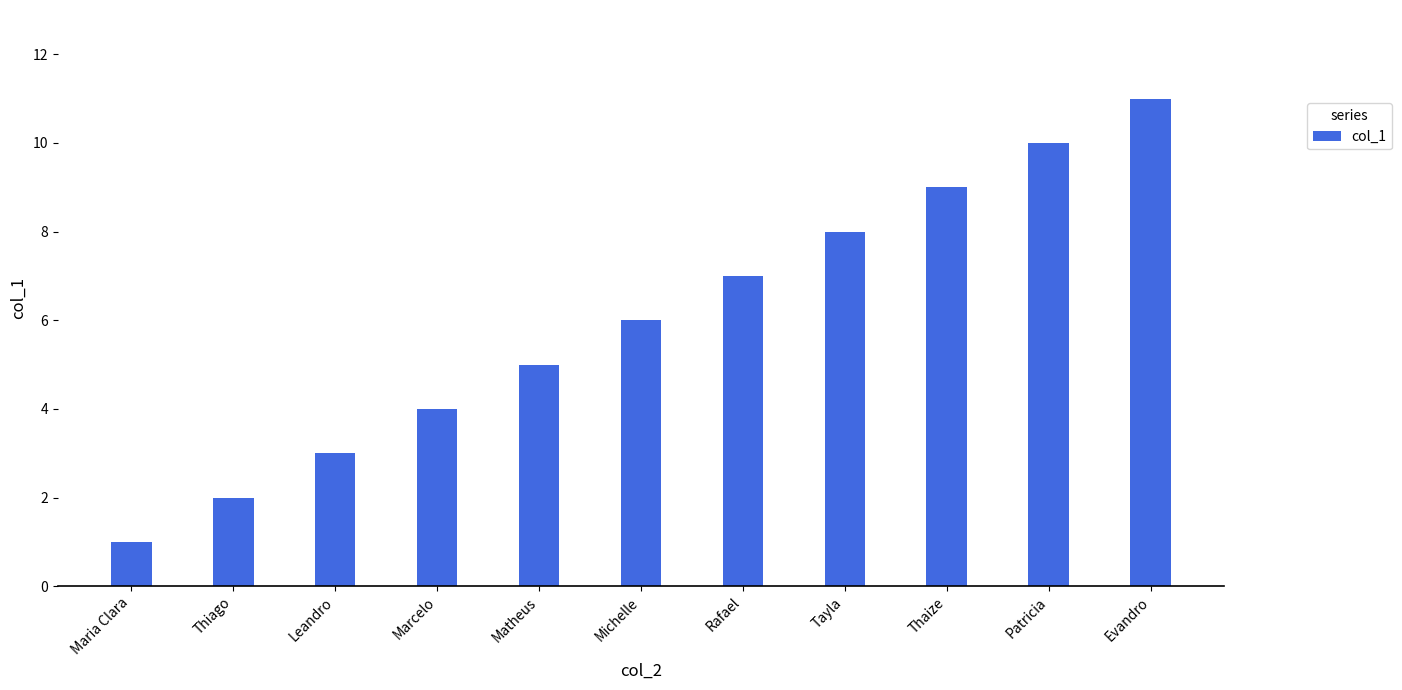

What is the minimum value shown in the chart?

1